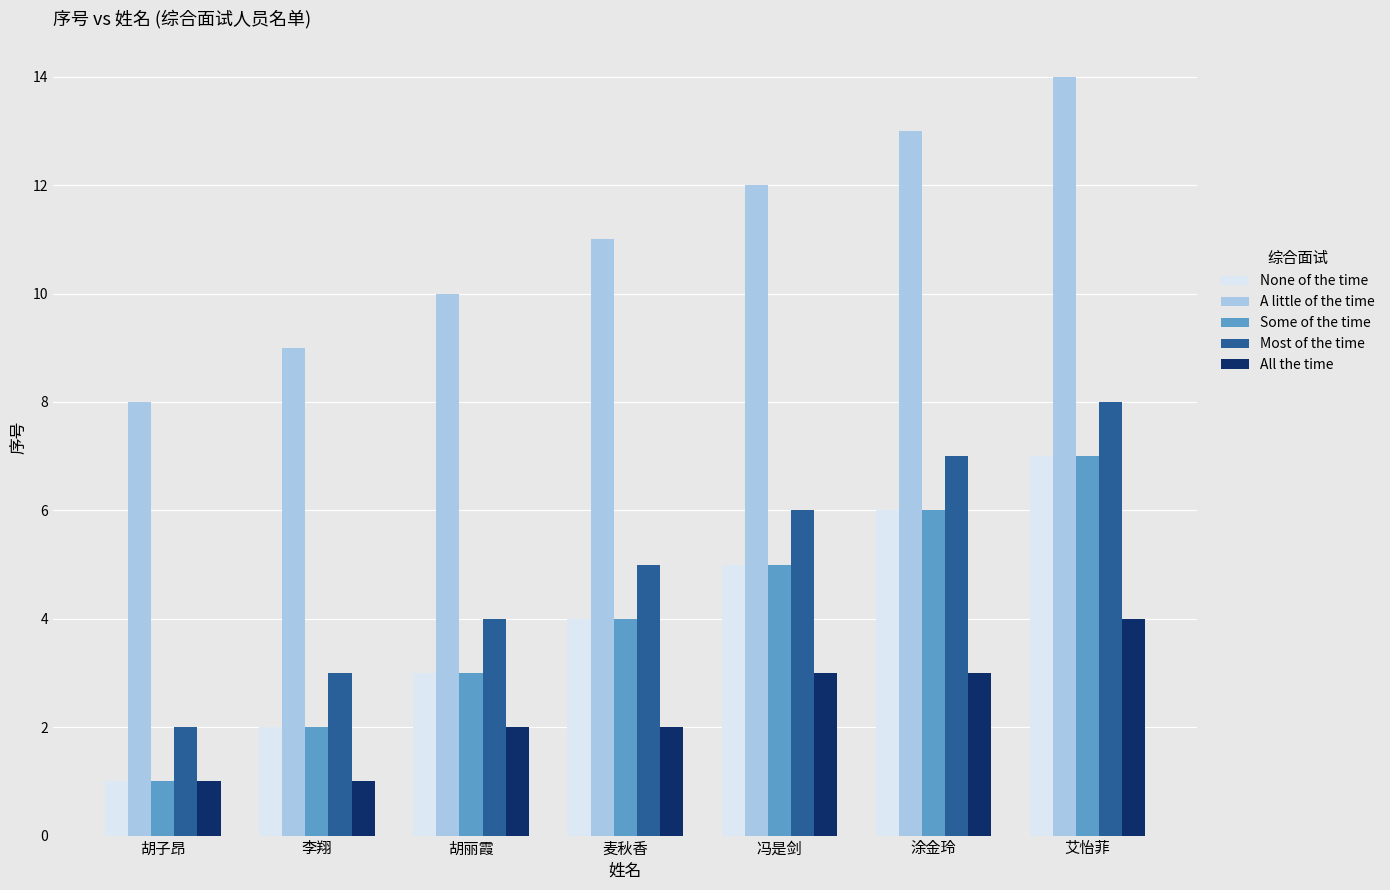

The A little of the time series shows 12 at 冯是剑. True or false?

True